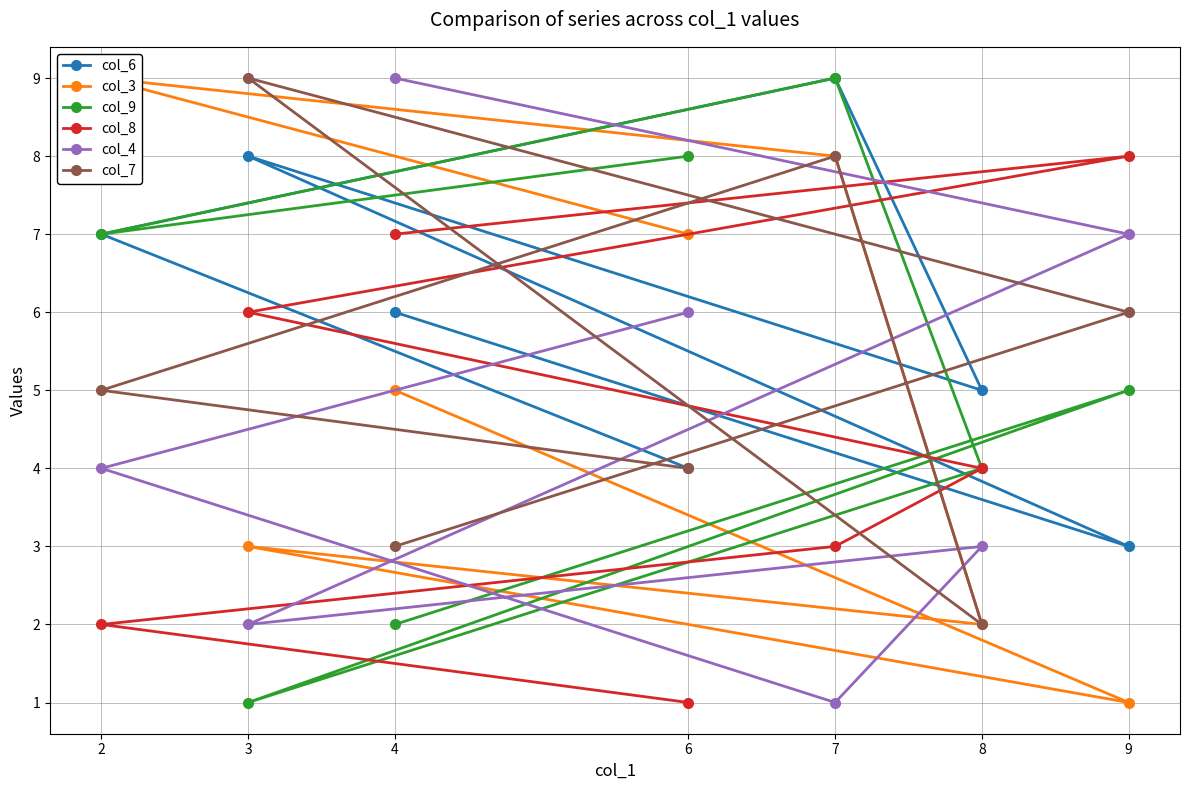

The value of col_4 at 3 is 2. True or false?

True